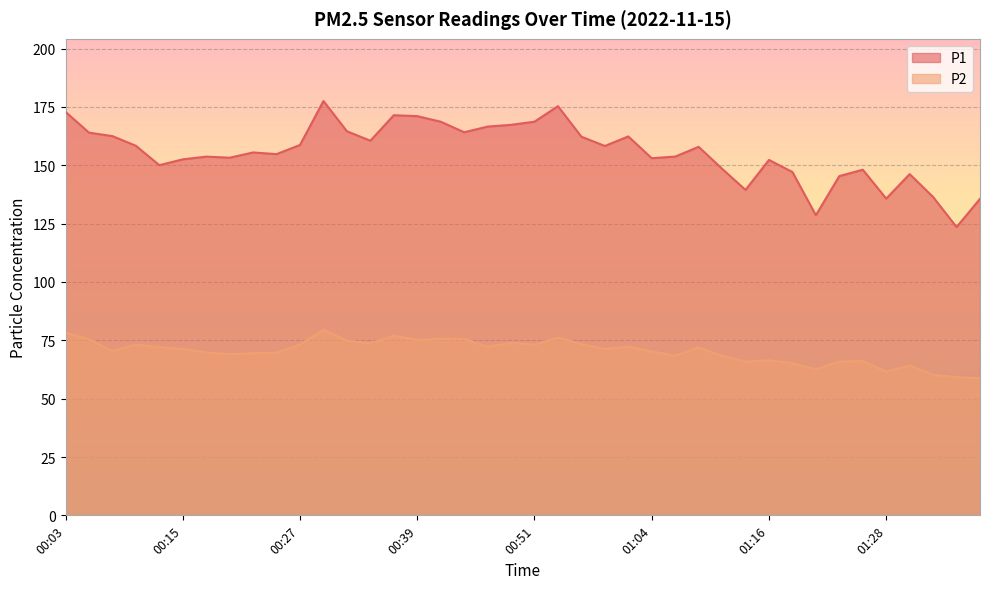

Read the P2 value at 01:13.

65.9